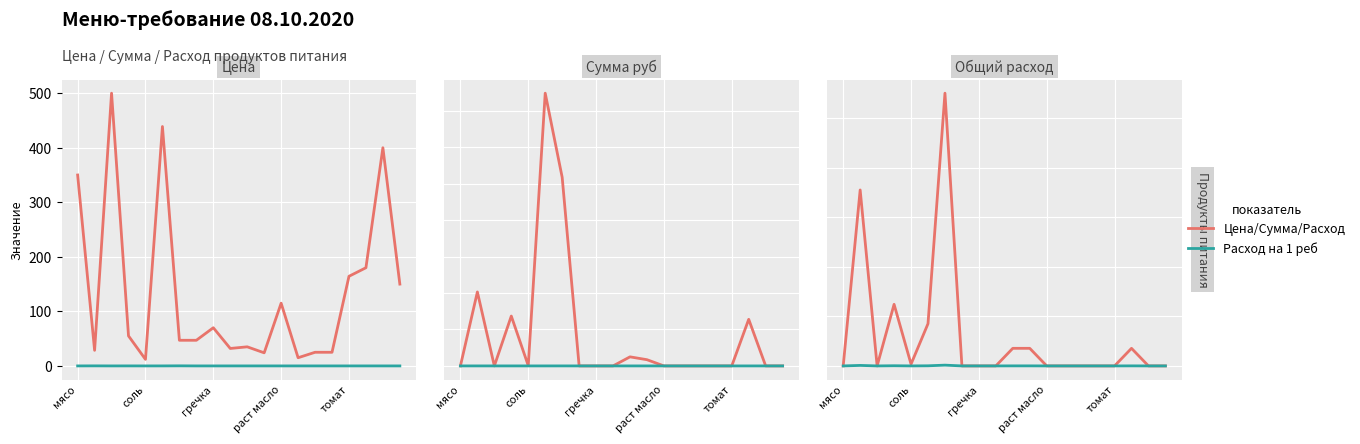

How many data points in Цена/Сумма/Расход are above 0?

8